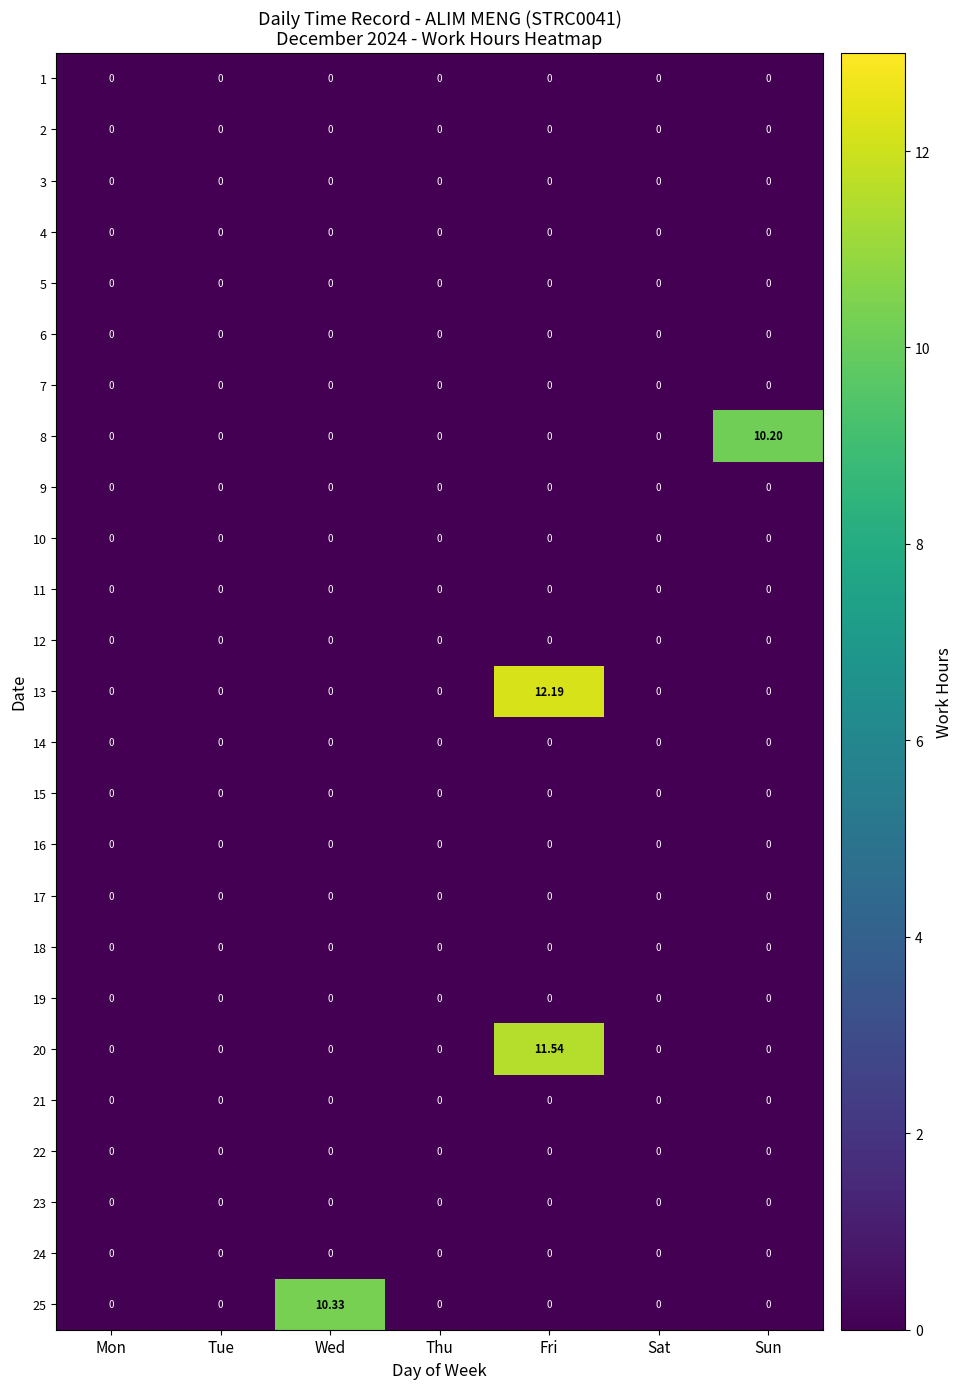

Which label corresponds to the largest value in the chart?

Fri